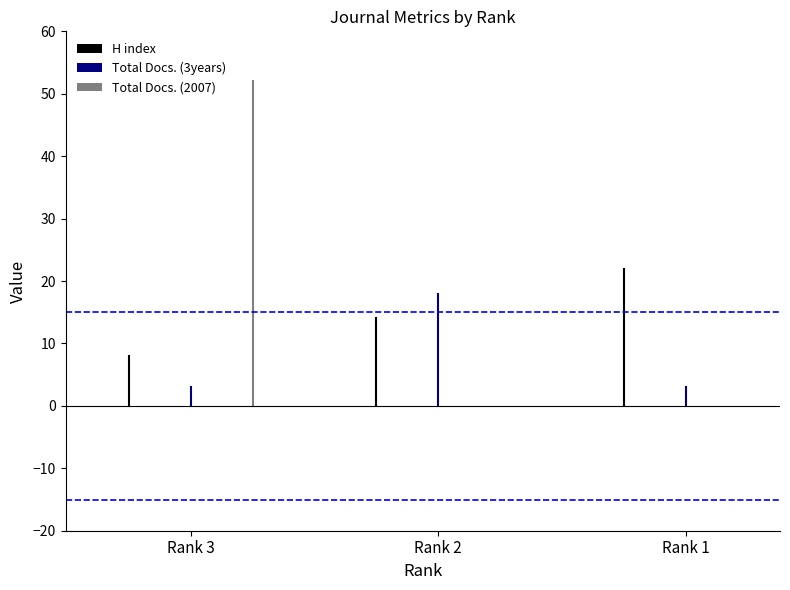

Count the Total Docs. (2007) values in the range 0 to 52.

3